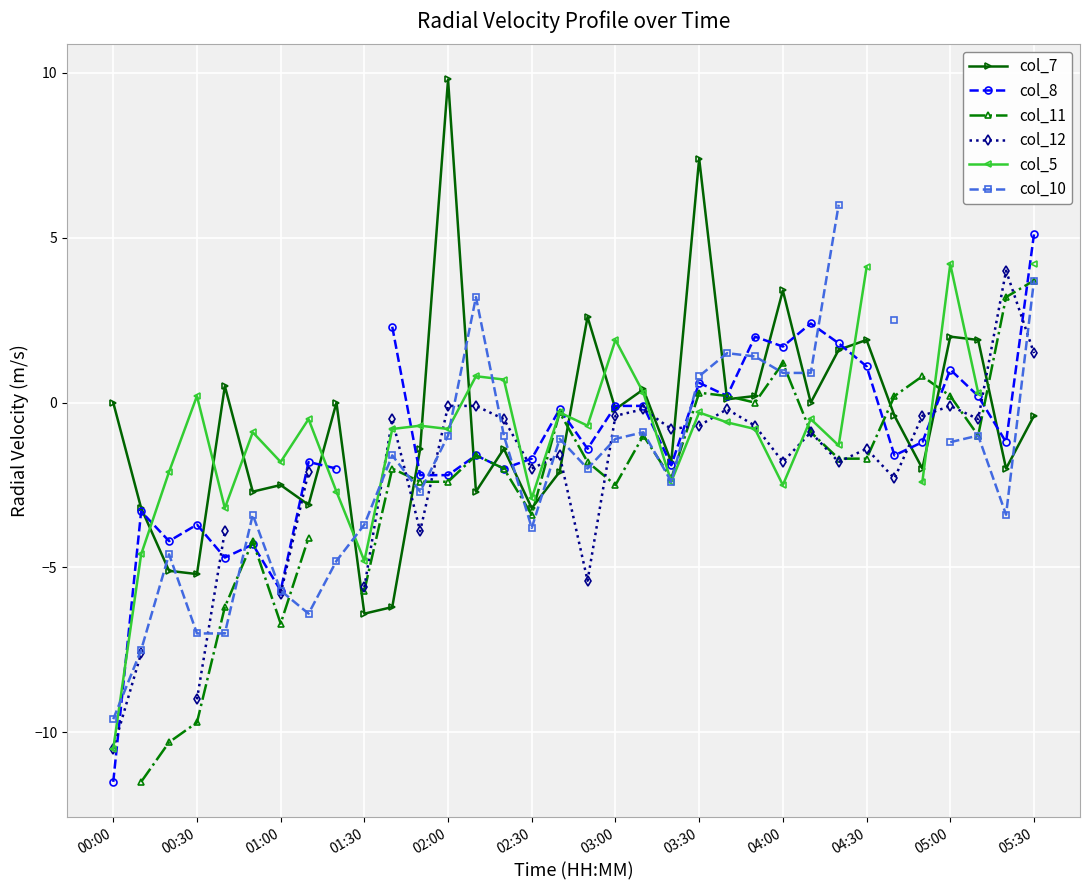

What are all the series names shown in the legend?

col_7, col_8, col_11, col_12, col_5, col_10